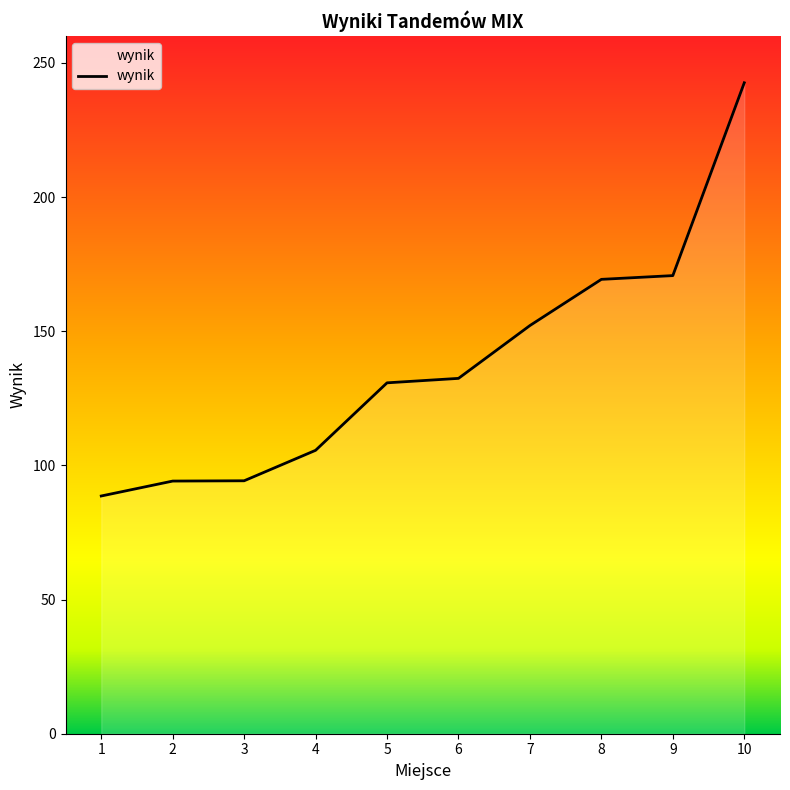

At which category does the chart reach its minimum across all series?

1